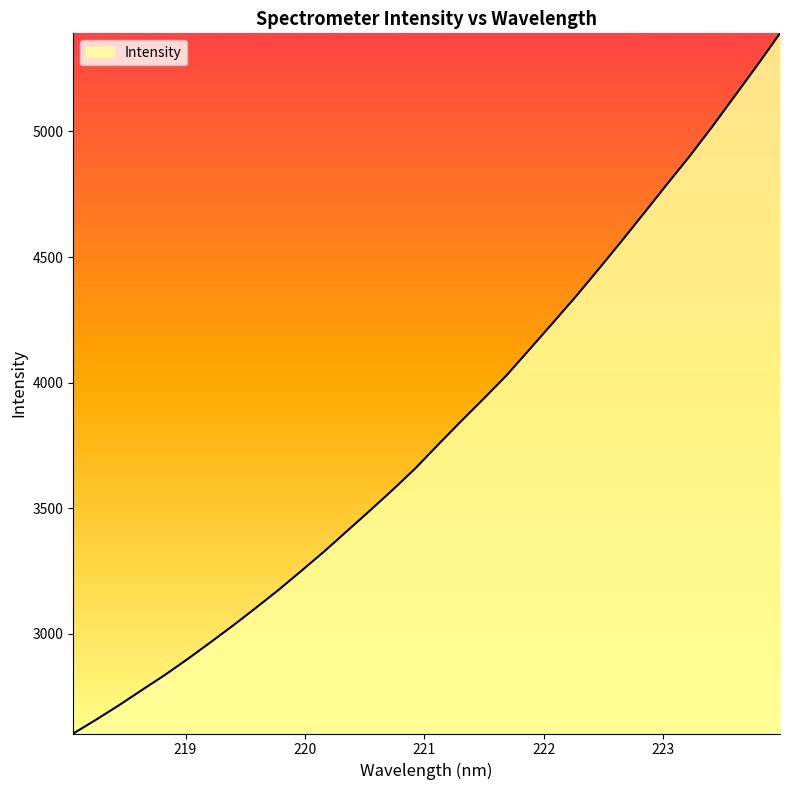

What is the smallest value displayed?

2603.1